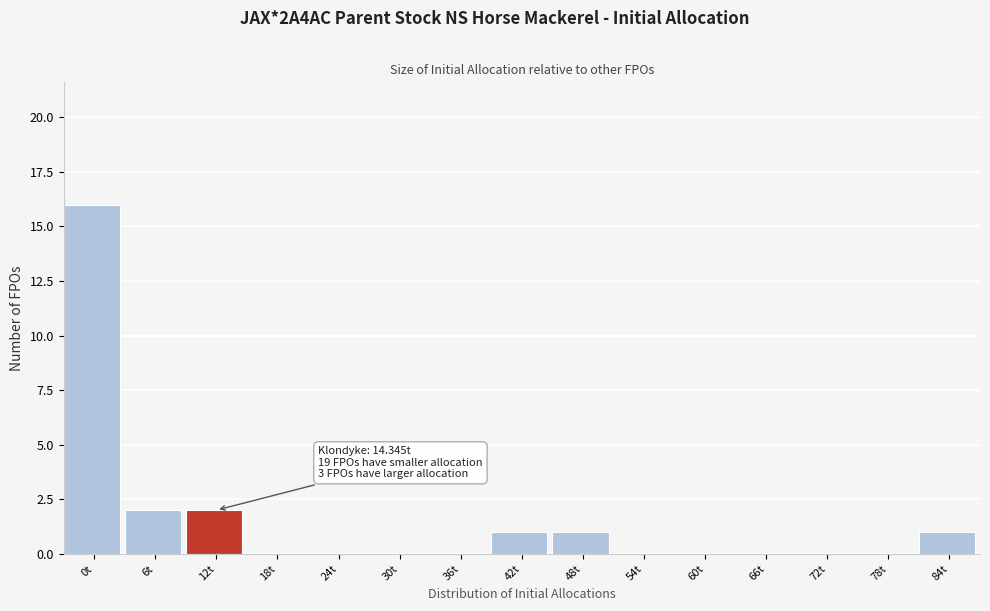

Reading left to right, extract all data points from this chart.

0t=16	6t=2	12t=2	18t=0	24t=0	30t=0	36t=0	42t=1	48t=1	54t=0	60t=0	66t=0	72t=0	78t=0	84t=1